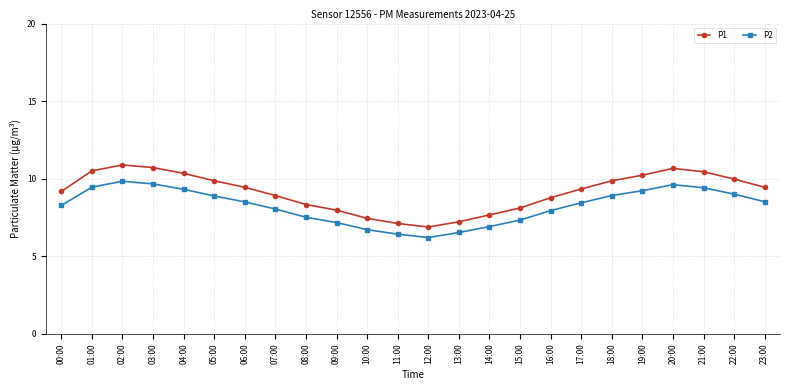

What position from the left is 18:00?

19